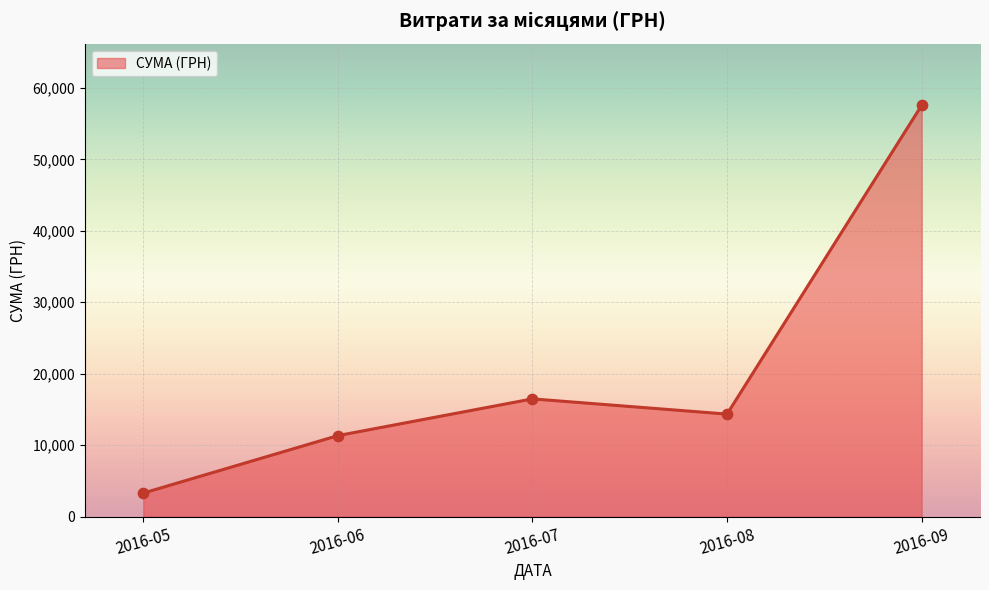

What is the change in value from 2016-06 to 2016-08?

+3009.8